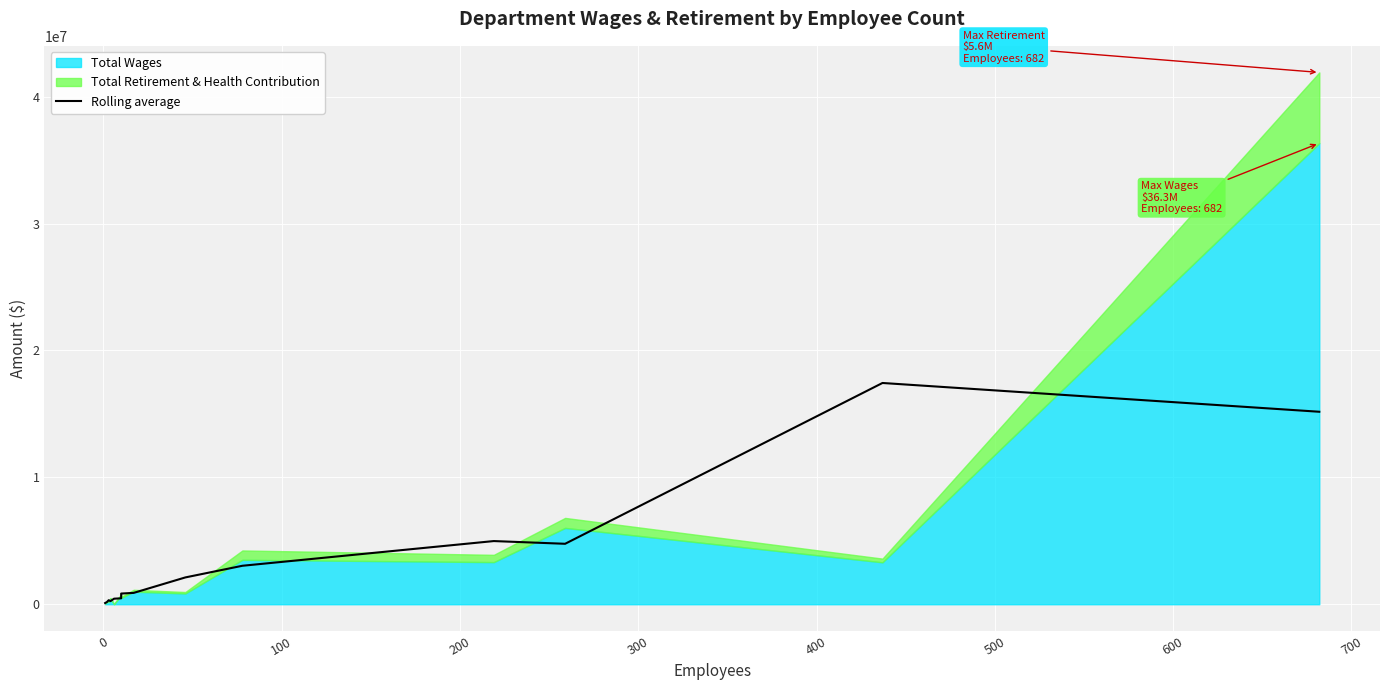

What is the average value?

3640085.9